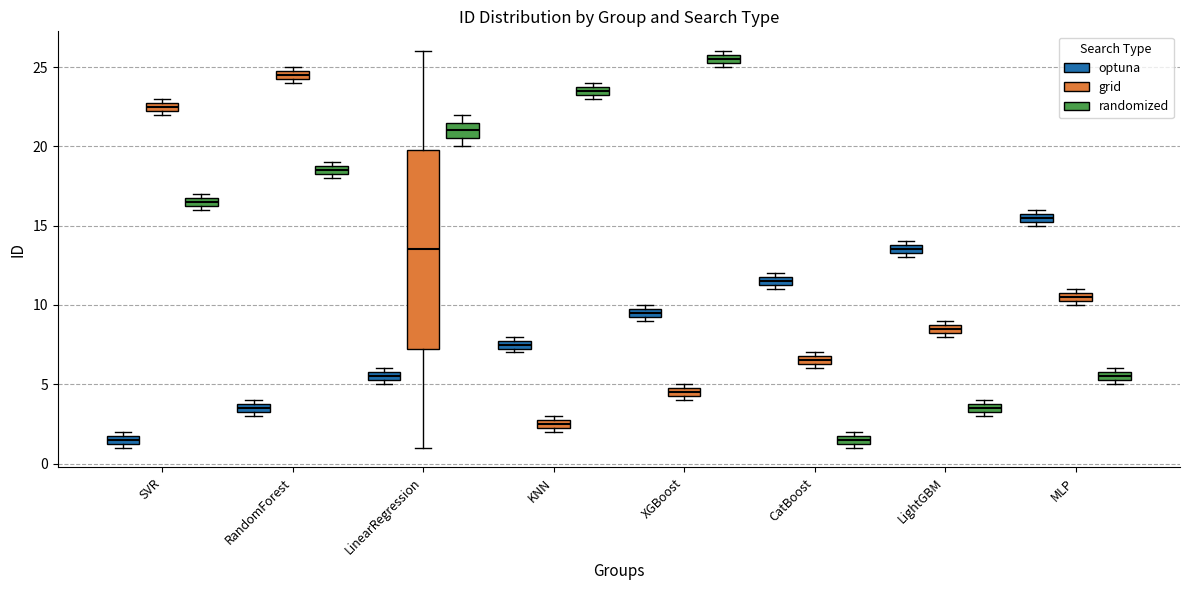

Which box is the tallest, from its lower edge to its upper edge?

LinearRegression (grid)